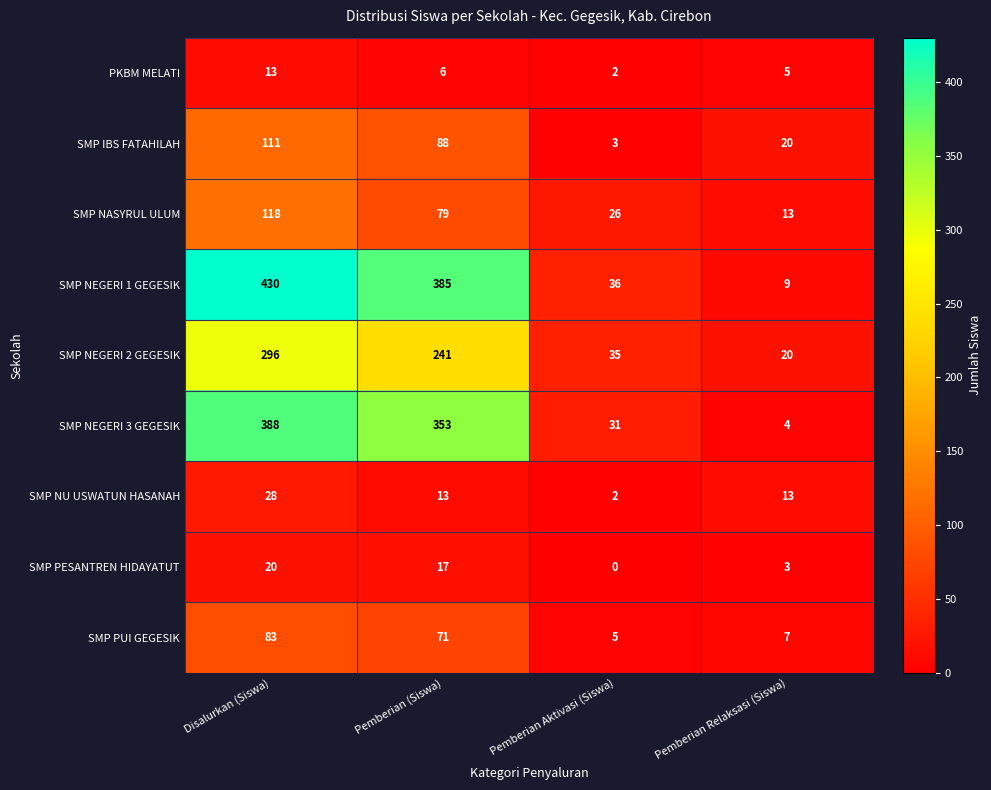

Which series has the largest range (max minus min)?

SMP NEGERI 1 GEGESIK